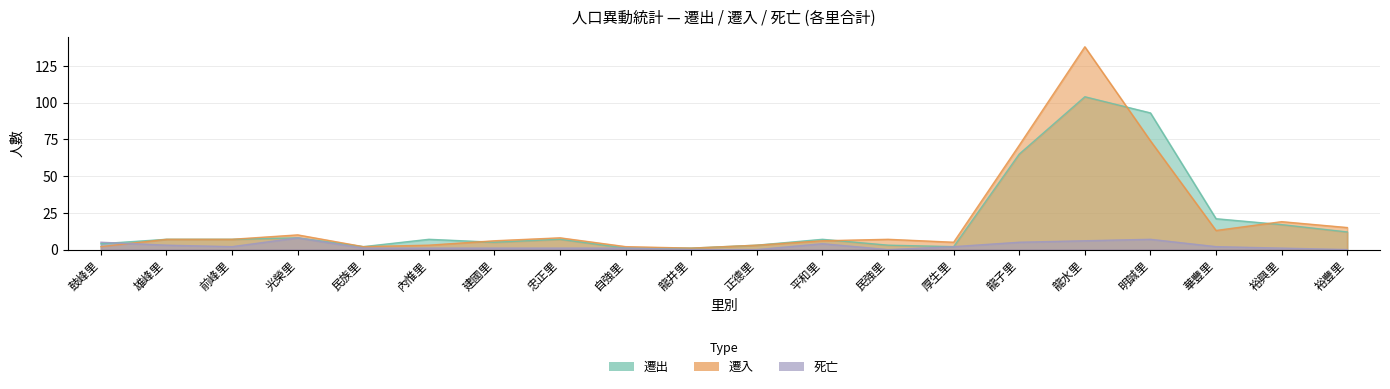

How many categories are shown in the chart?

20